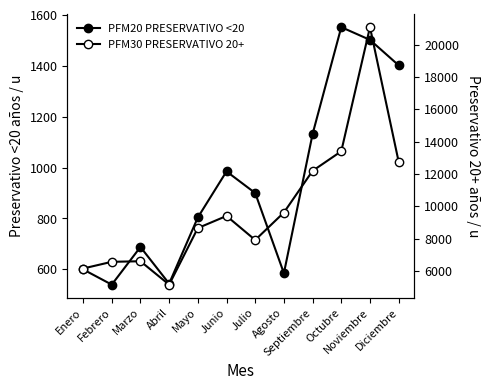

True or false: PFM30 PRESERVATIVO 20+ and PFM20 PRESERVATIVO <20 cross at least once.

False